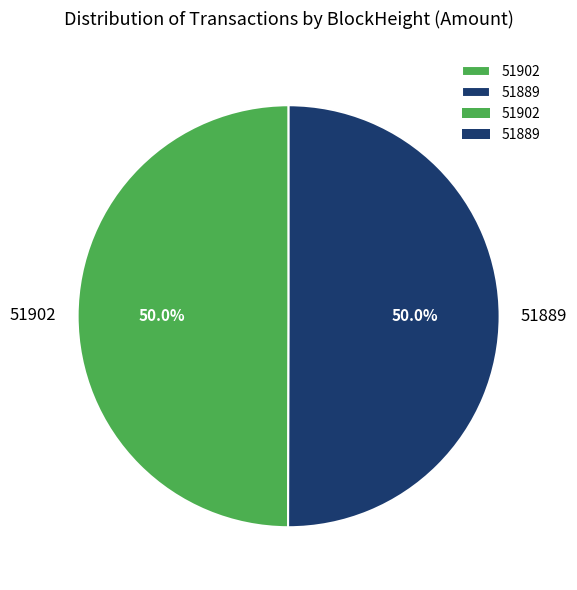

Approximately how many times larger is the value at 51889 compared to 51902?

1.0